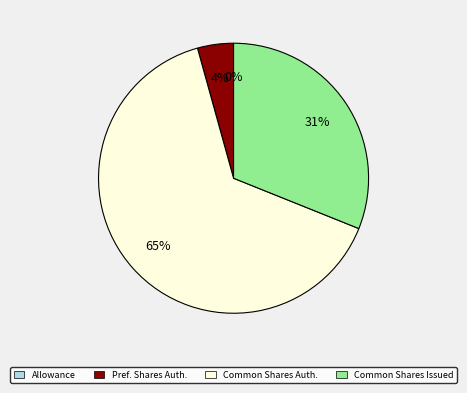

Is the sum of Allowance for doubtful accounts and Common stock, shares issued greater than half?

No